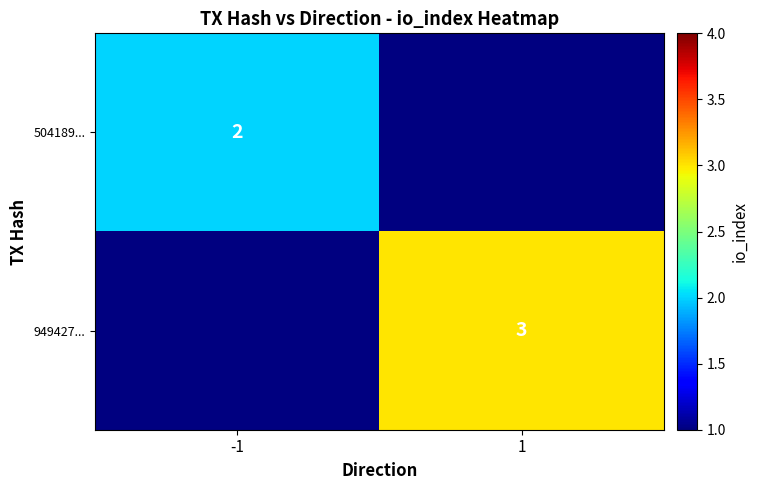

At how many categories does at least one series exceed 2?

1